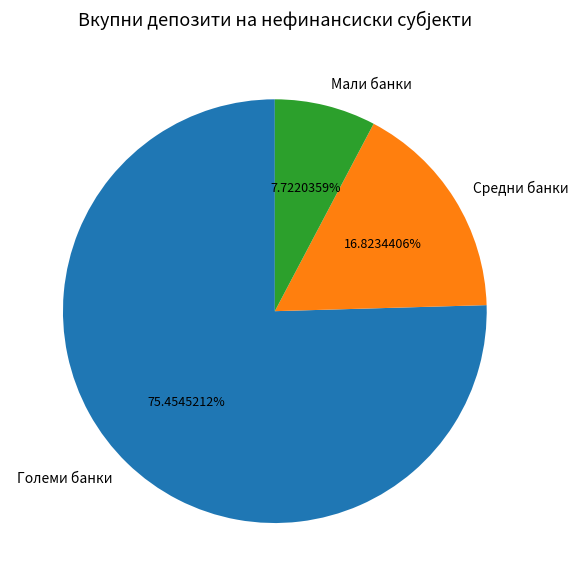

Does Големи банки account for over 50% of the chart?

Yes